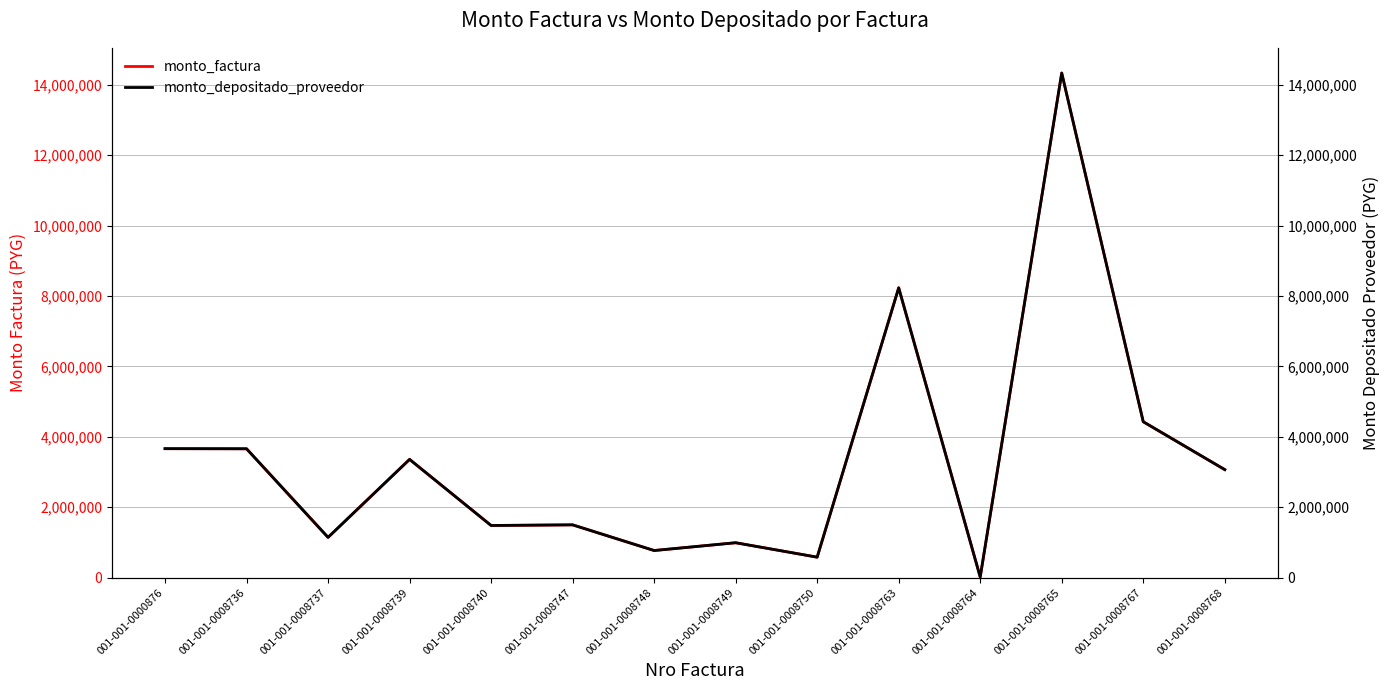

Reading right to left, extract all data points from this chart.

monto_factura: 3070000	4430000	14335000	18700	8234000	583000	992950	771500	1501000	1483000	3360500	1145000	3662000	3665000
monto_depositado_proveedor: 3070000	4430000	14335000	18700	8234000	583000	992950	771500	1501000	1483000	3360500	1145000	3662000	3665000